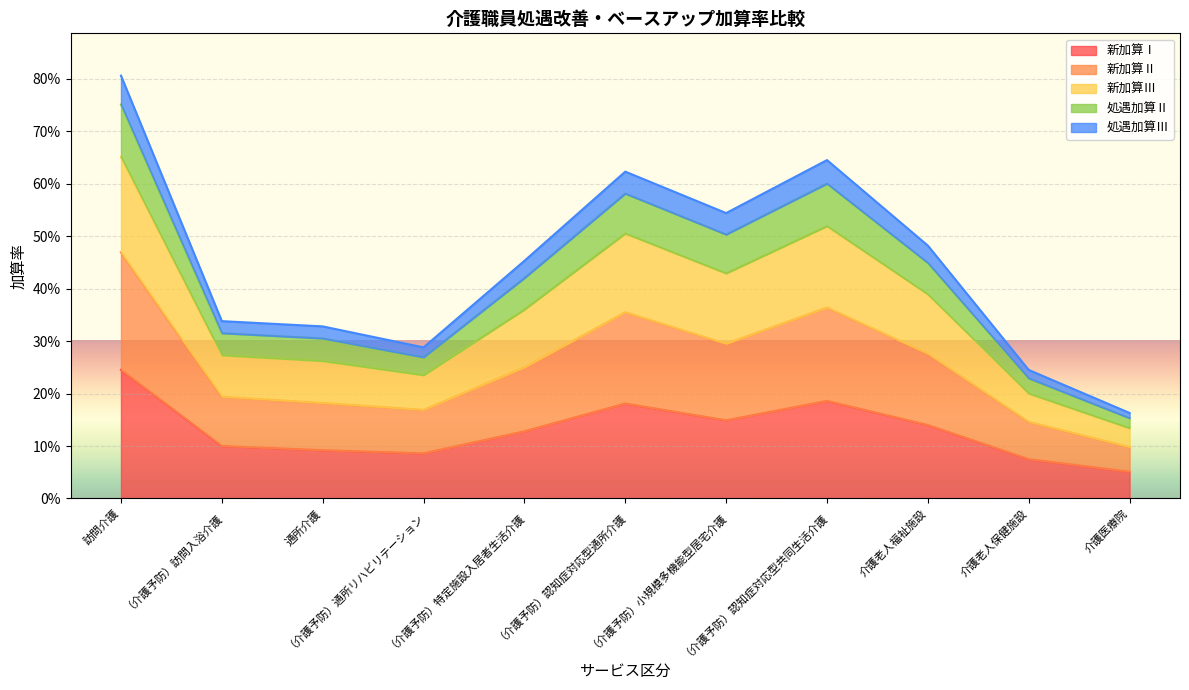

True or false: 新加算Ⅱ and 新加算Ⅰ intersect in this chart.

False